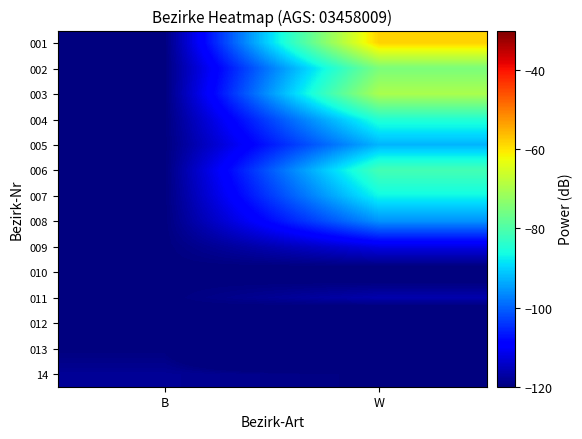

Which has a higher value, W or B?

W